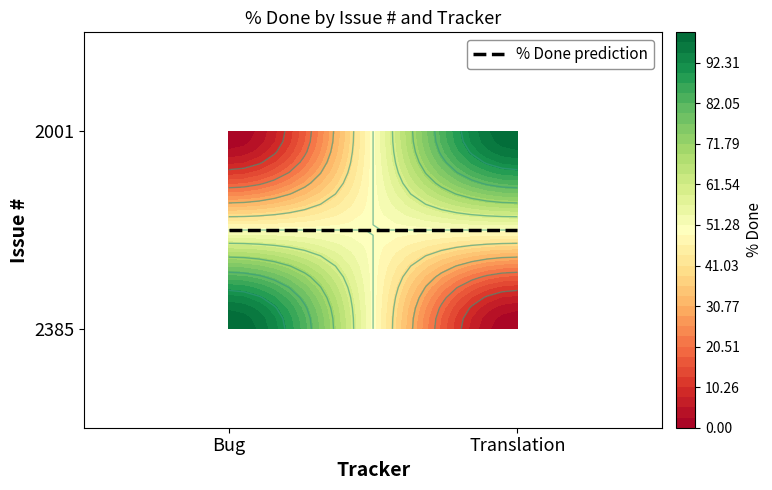

How many data points does each series have?

2